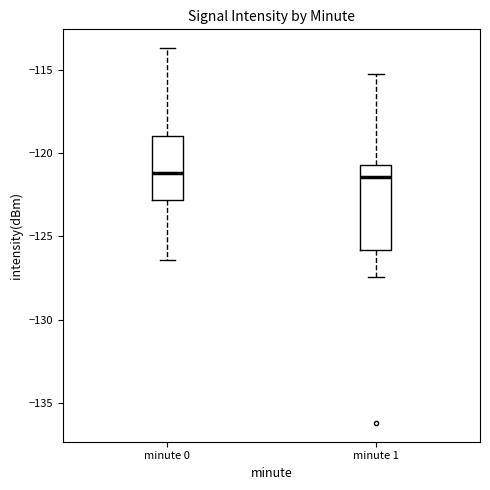

Where does the median line of the box for minute 0 sit on the y-axis? The values are not printed on the chart, so give them approximately, as read against the axis.

-121.0